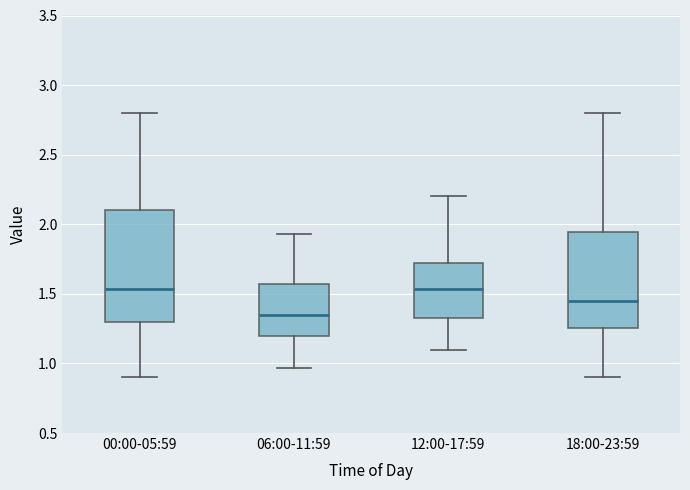

Where is the upper edge of the box for 12:00-17:59 on the y-axis? The values are not printed on the chart, so give them approximately, as read against the axis.

1.75